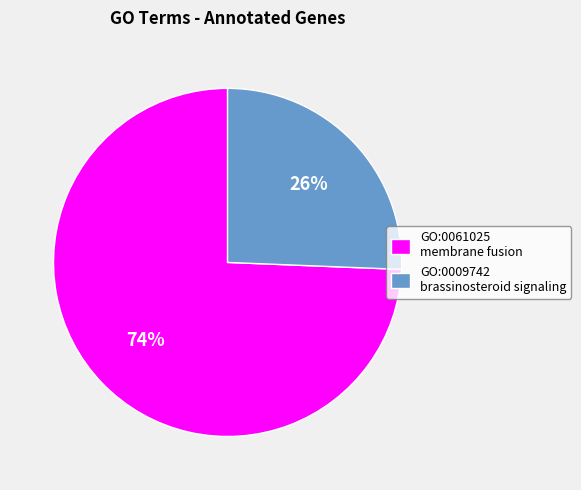

The GO:0061025 membrane fusion slice represents 67% of the pie. True or false?

False